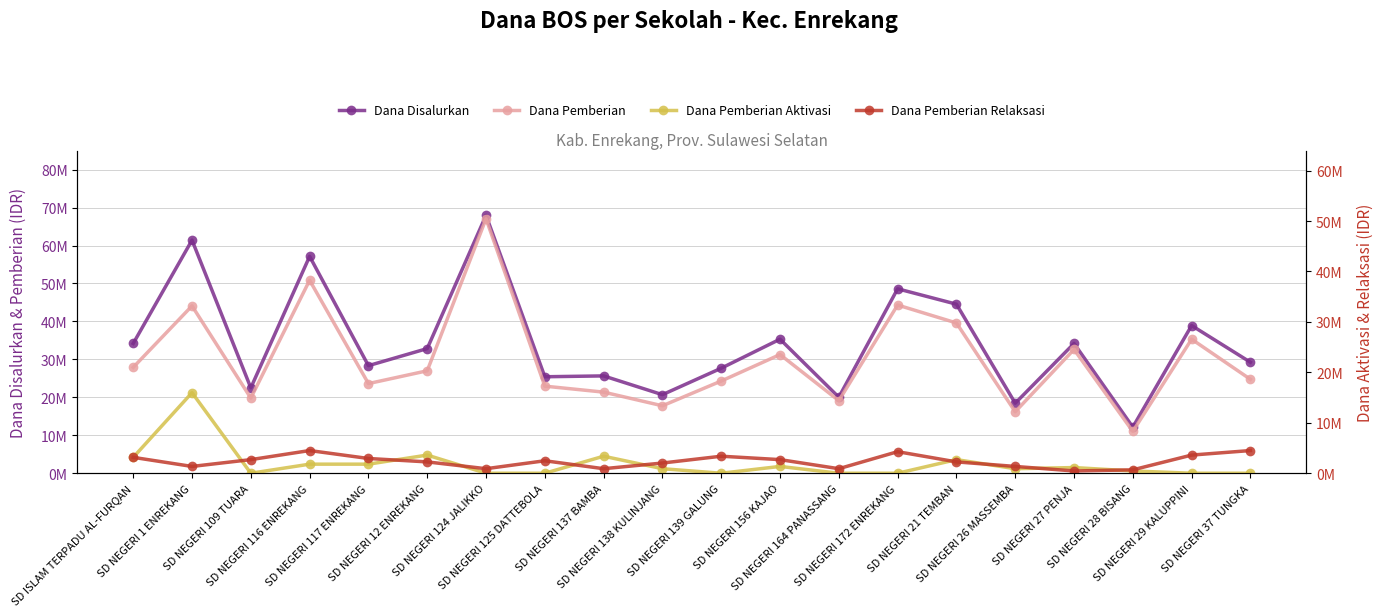

What is the total value across all series at SD NEGERI 139 GALUNG?

55350000